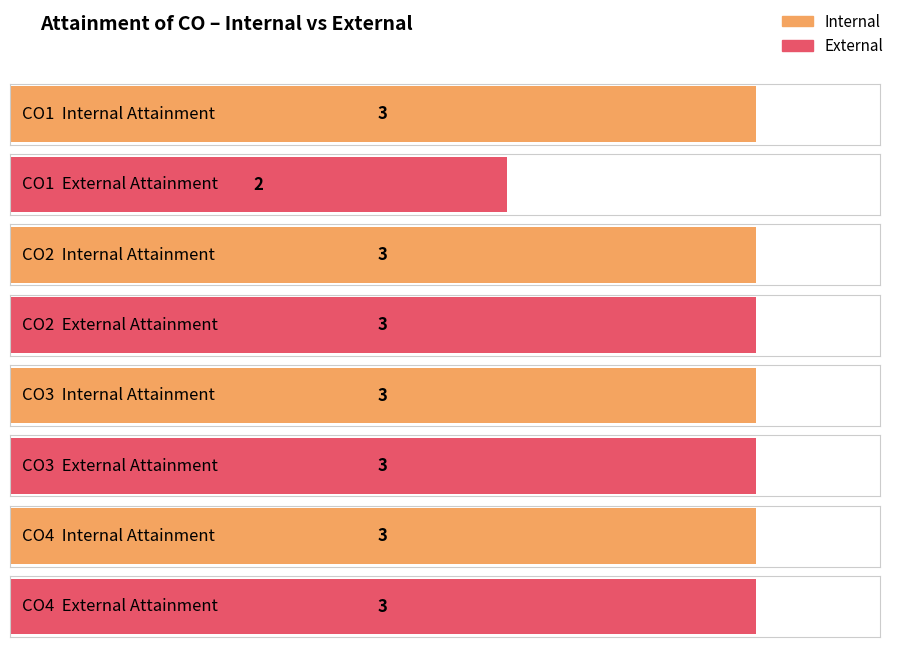

What are all the series names shown in the legend?

Internal, External